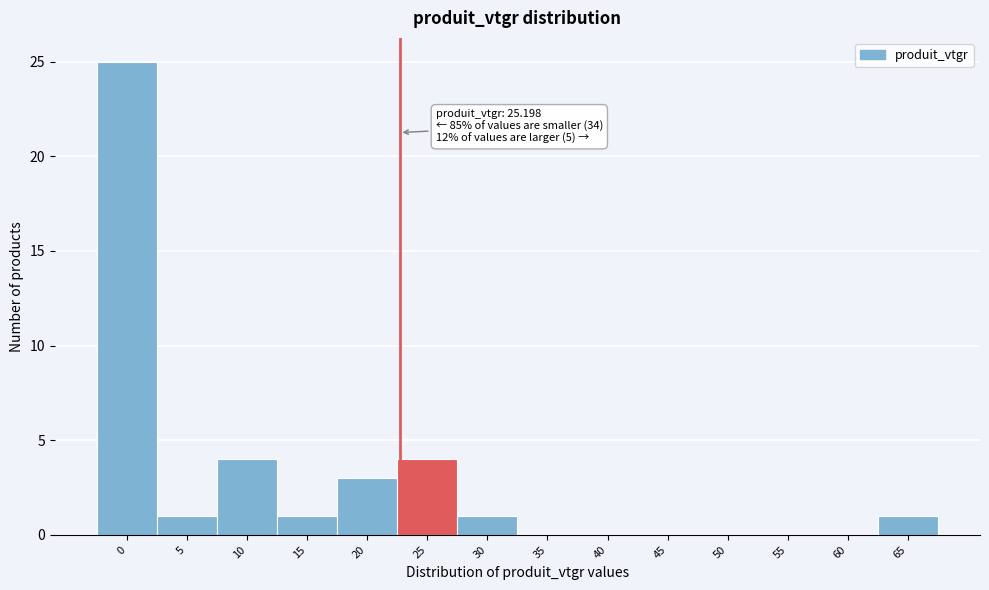

Reading right to left, transcribe all the data shown in this chart.

65=1	60=0	55=0	50=0	45=0	40=0	35=0	30=1	25=4	20=3	15=1	10=4	5=1	0=25